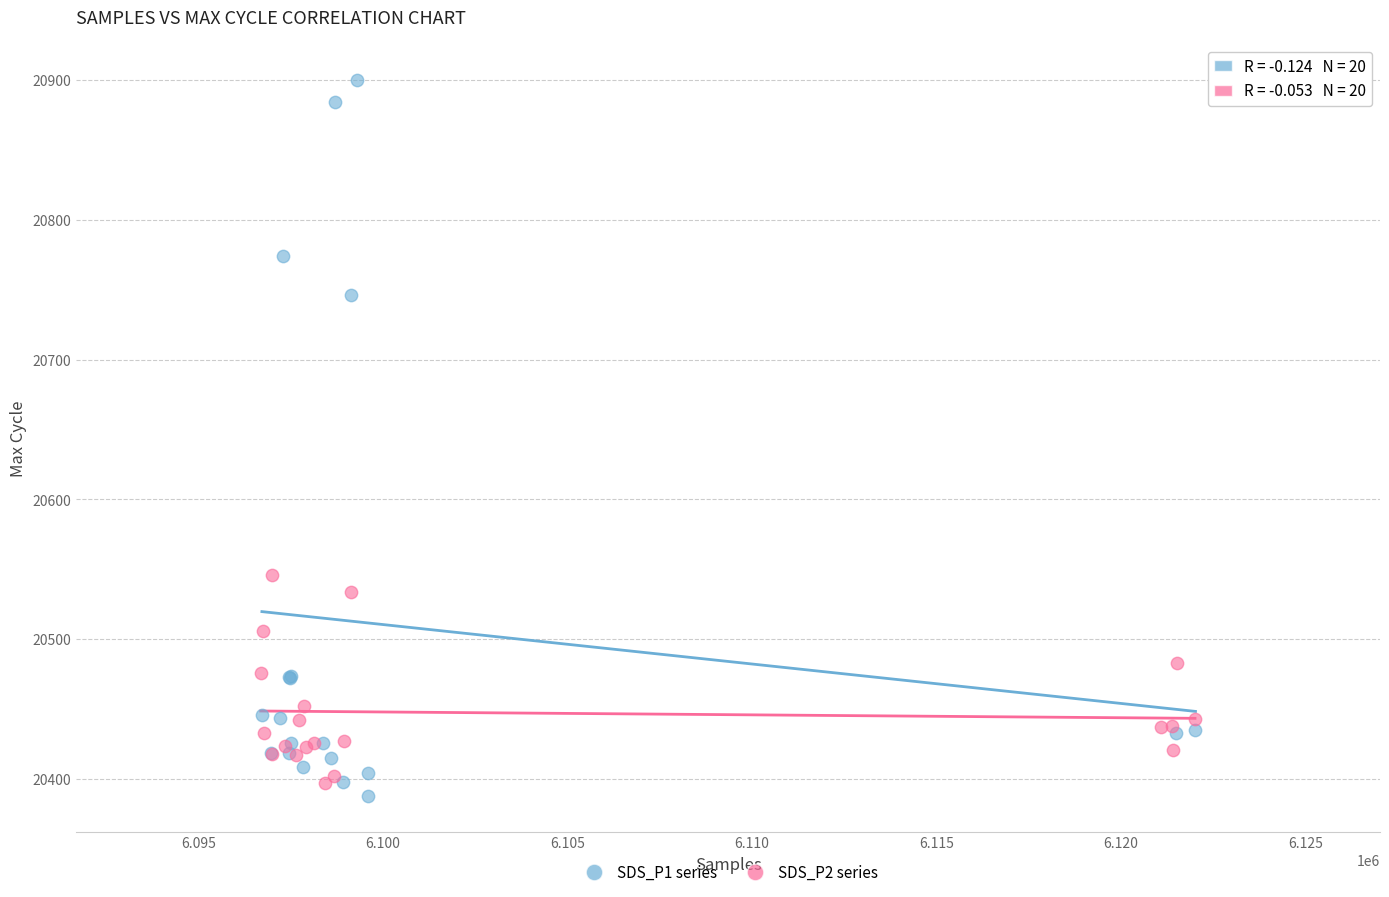

Which series reaches the maximum Y coordinate?

SDS_P1 series